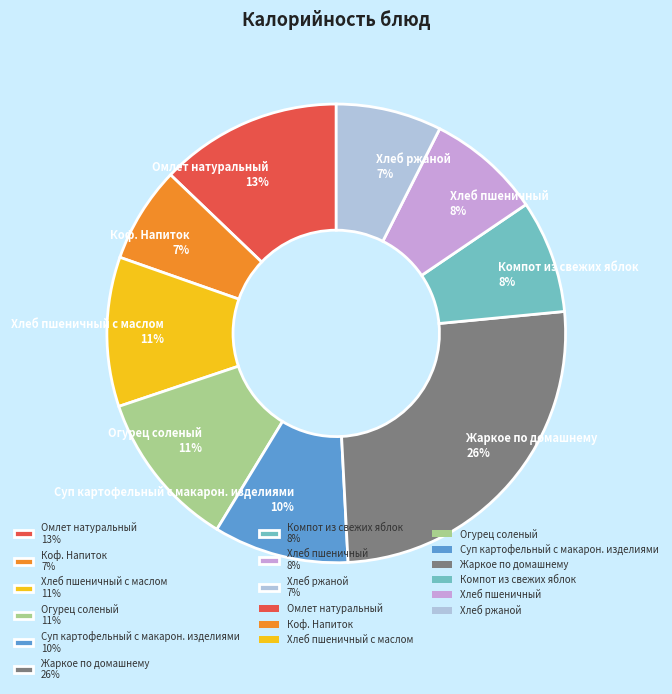

How many segments does this pie chart have?

9